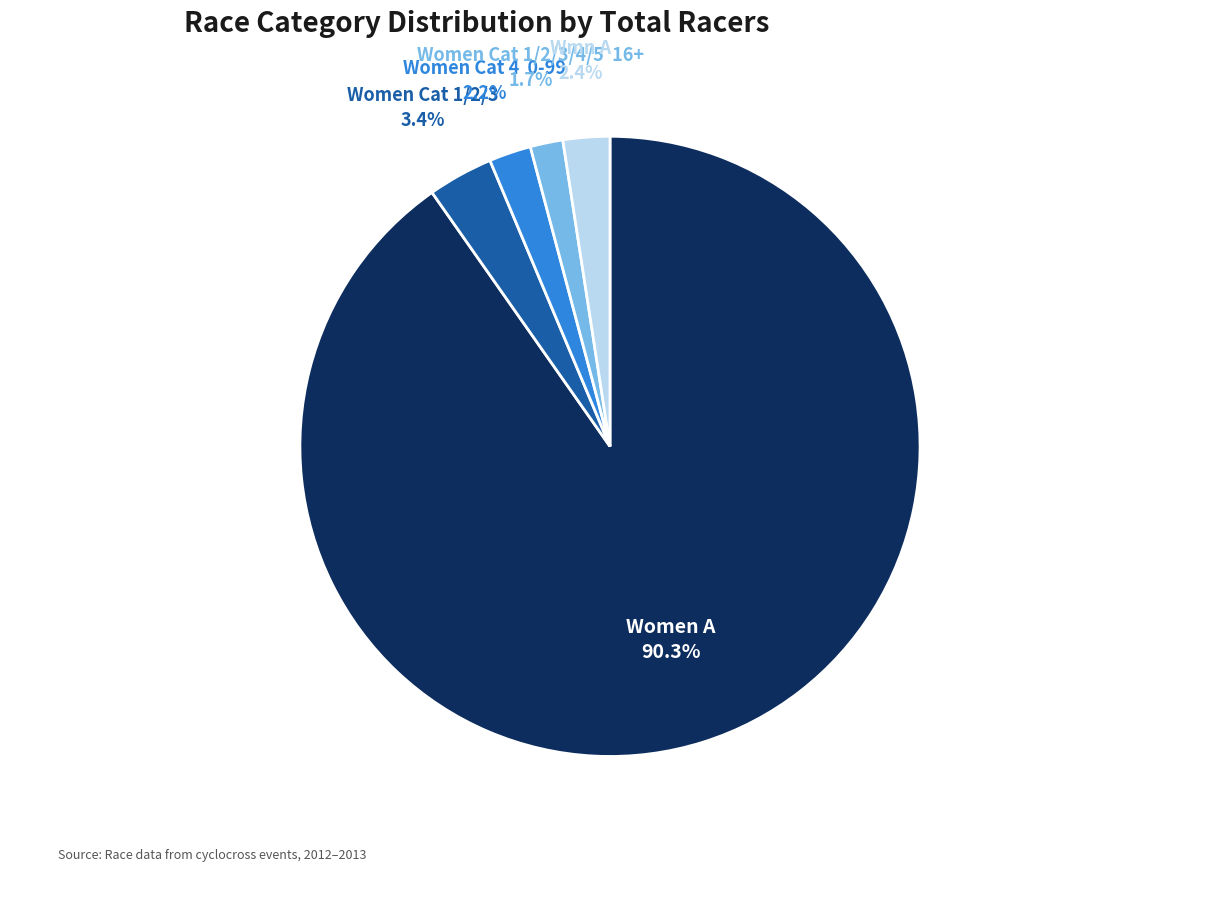

Is there any slice that represents more than half of the pie?

Yes